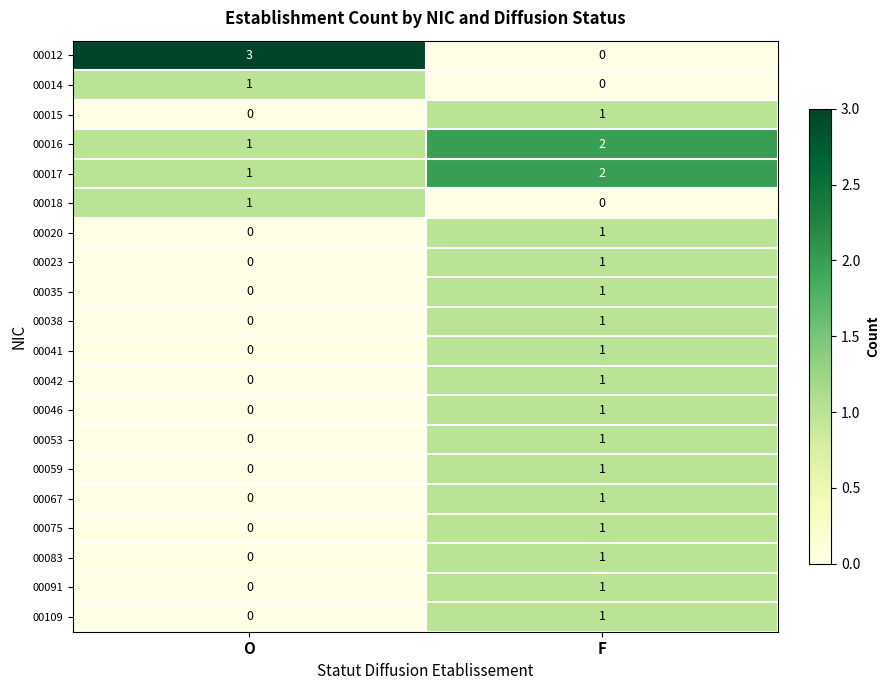

Count the number of categories in the chart.

2